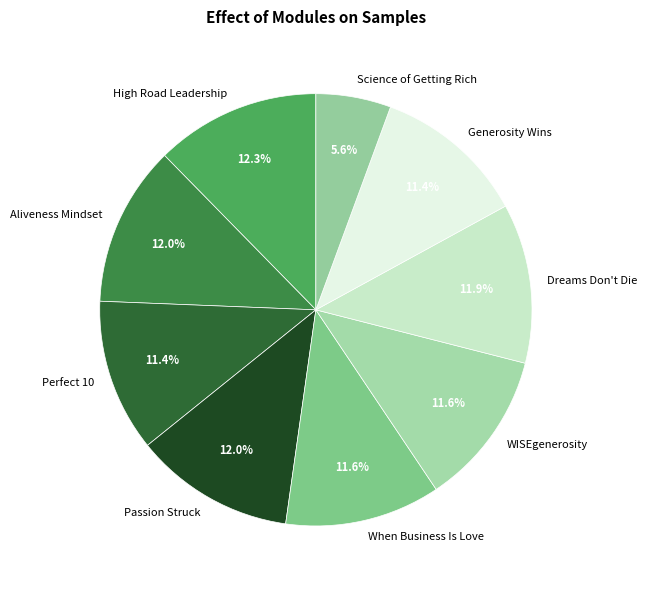

How many segments does this pie chart have?

9